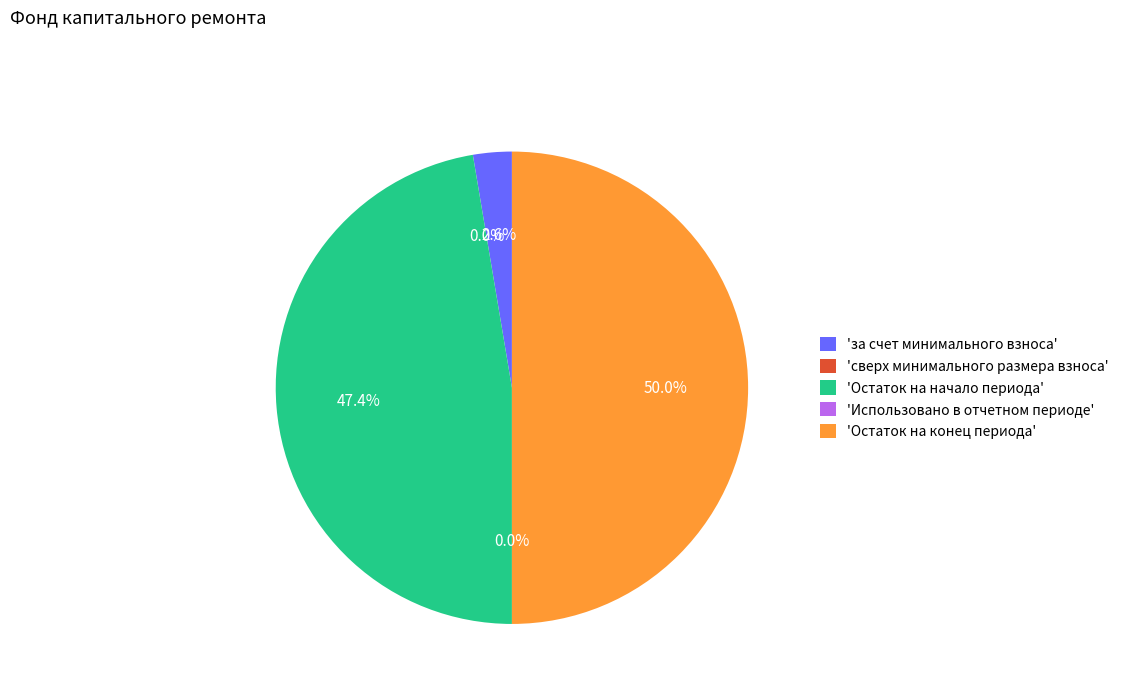

Between 'Остаток на начало периода' and 'за счет минимального взноса', which is larger?

'Остаток на начало периода'